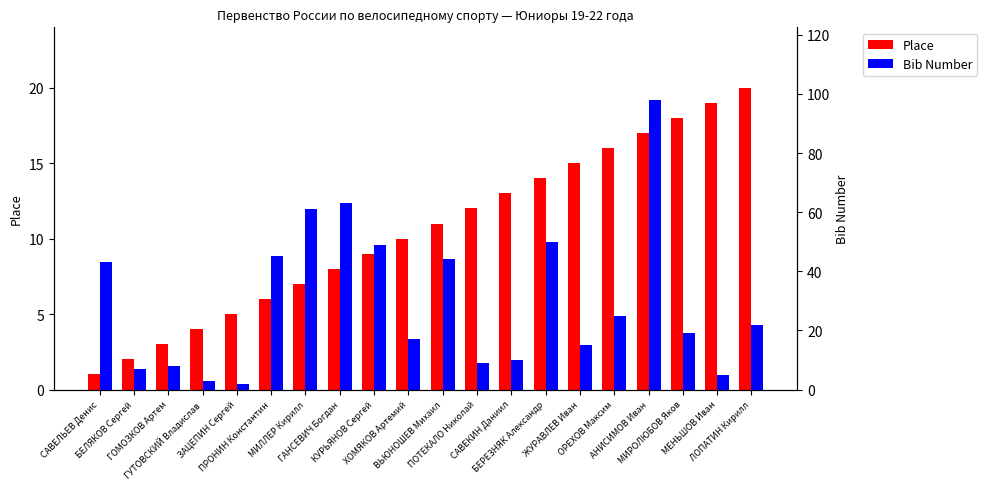

What is the maximum value shown in the chart?

98